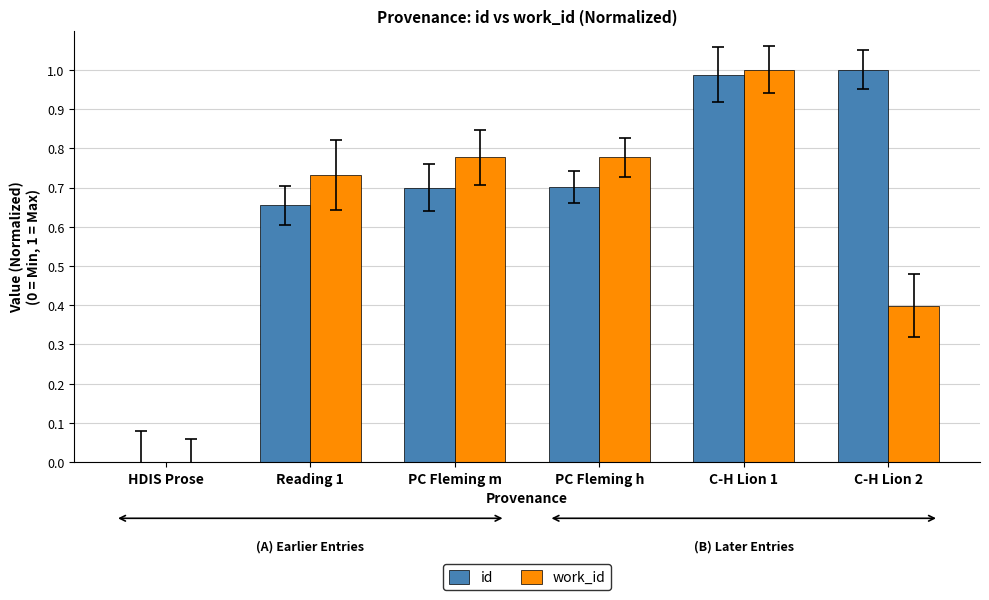

What is the total value across all series at PC Fleming m?

1.5